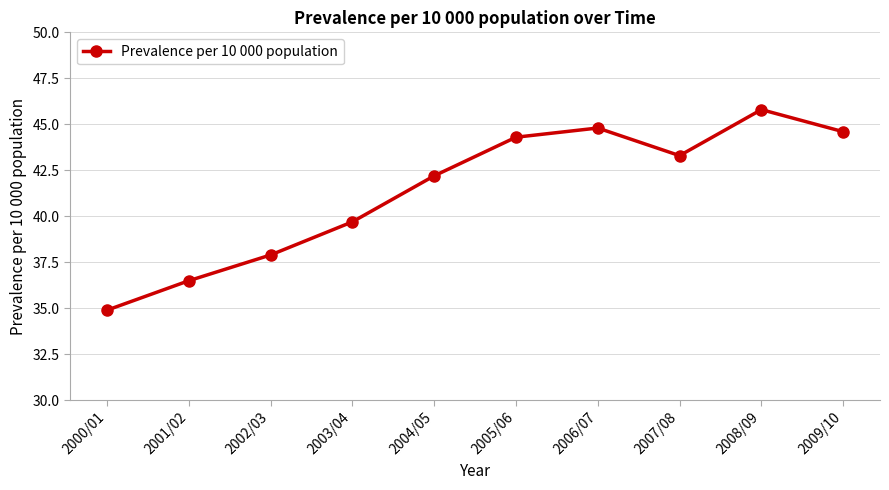

Does the chart have visible grid lines?

Yes